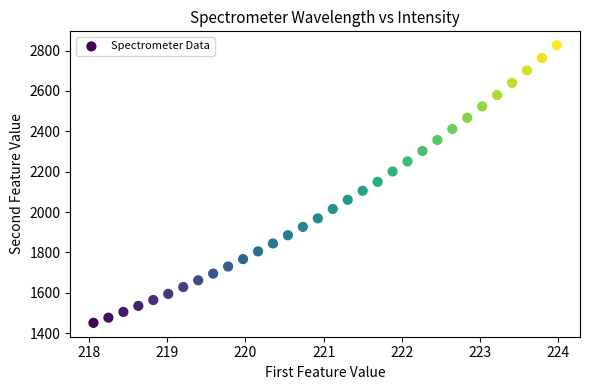

What is the range of X values (max minus min)?

5.9